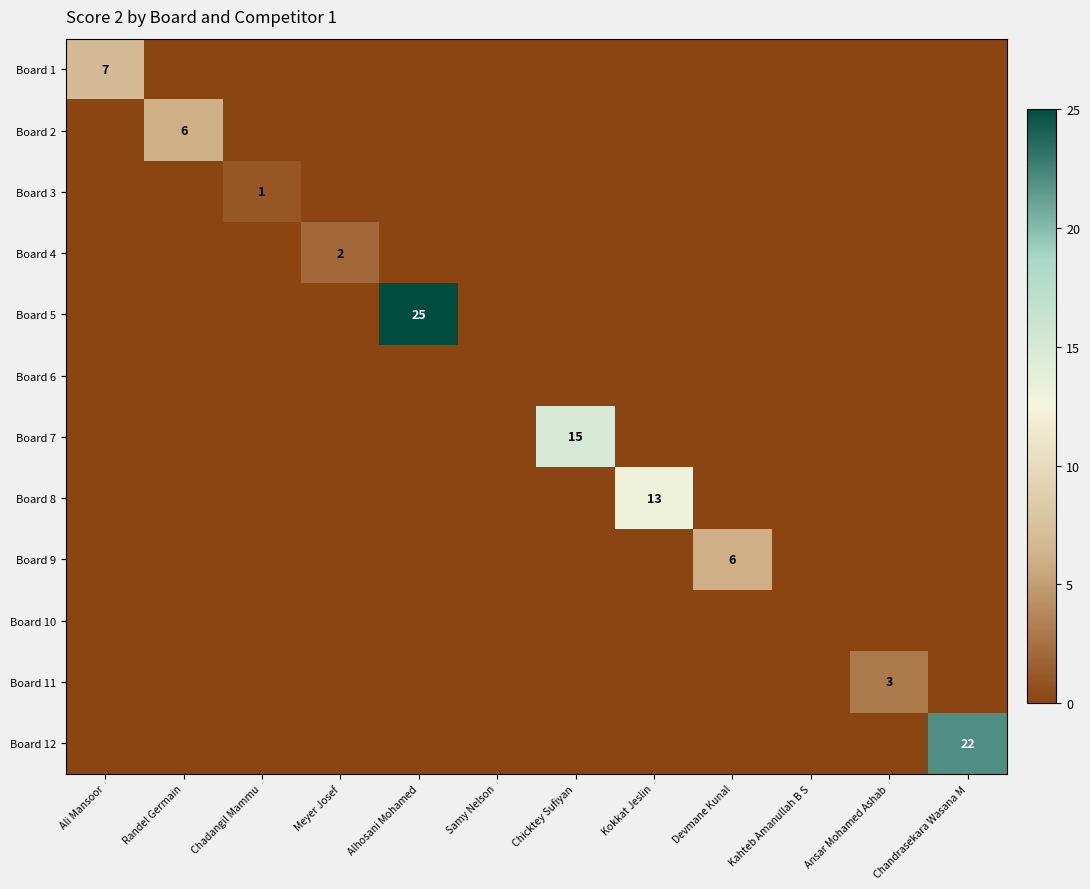

What is the difference between the highest and lowest values at Kokkat Jeslin?

13